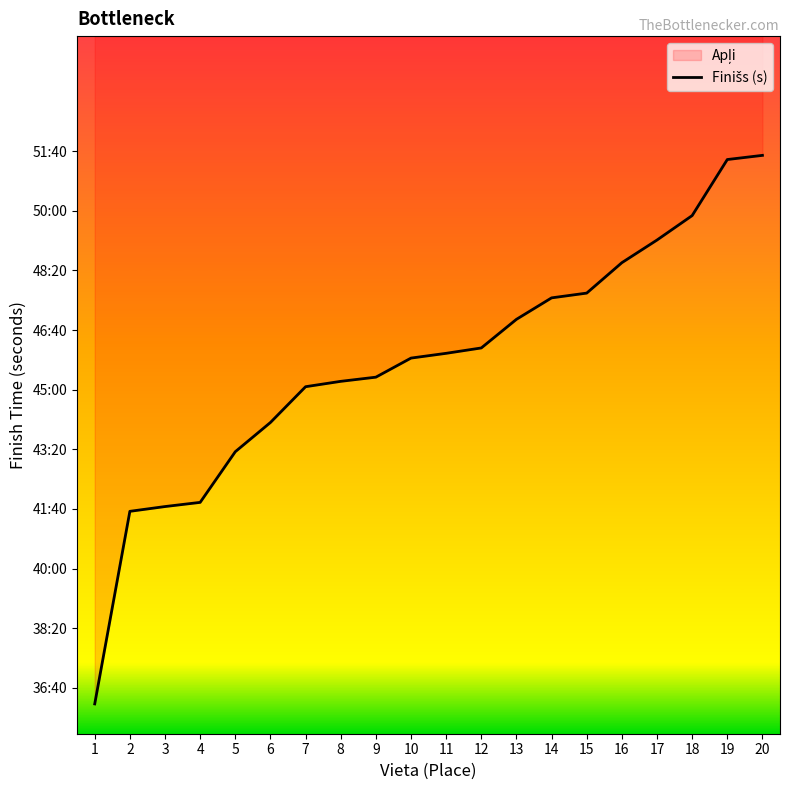

Is it true that the value at 5 is 2596?

True